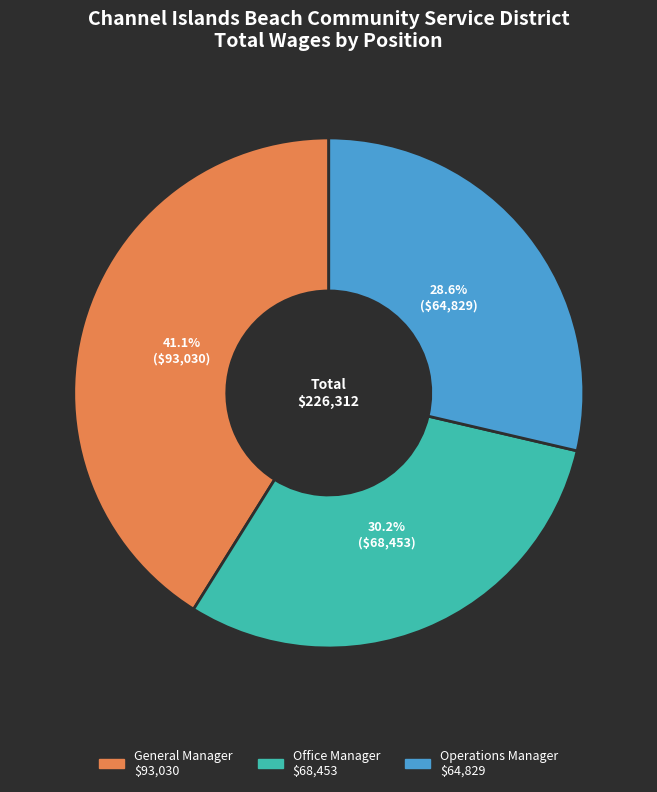

To the nearest percent, what is the difference between the General Manager and Office Manager slice percentages?

11%